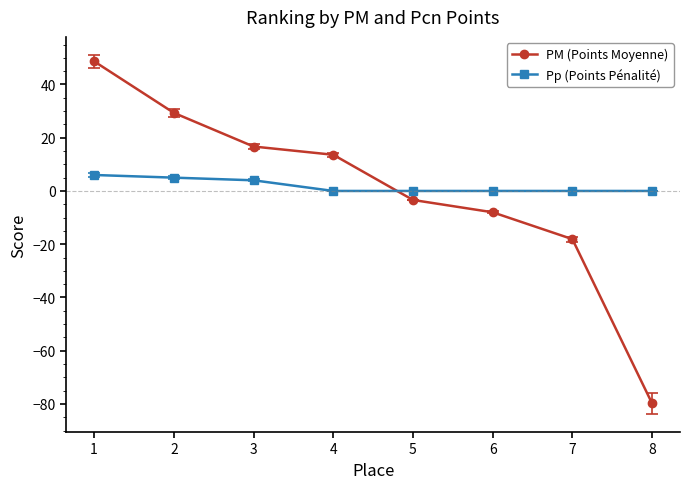

Rank the series by their average value, from lowest to highest.

PM (Points Moyenne), Pp (Points Pénalité)